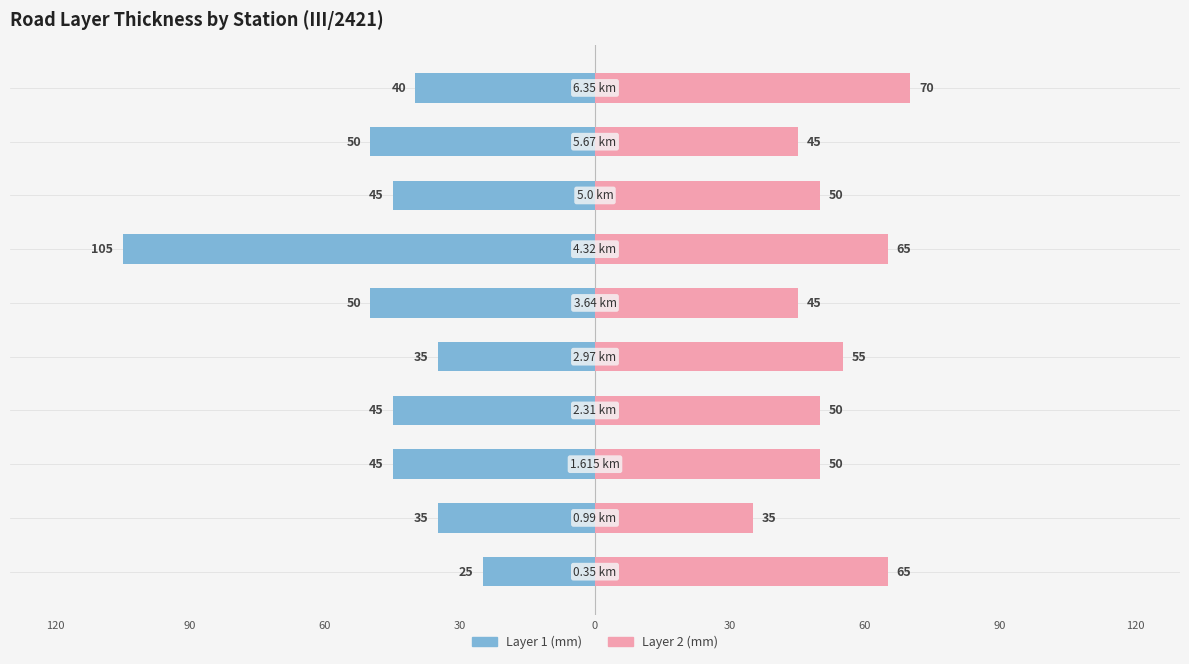

Rank the series at 60 from lowest to highest value.

Layer 1 (mm), Layer 2 (mm)